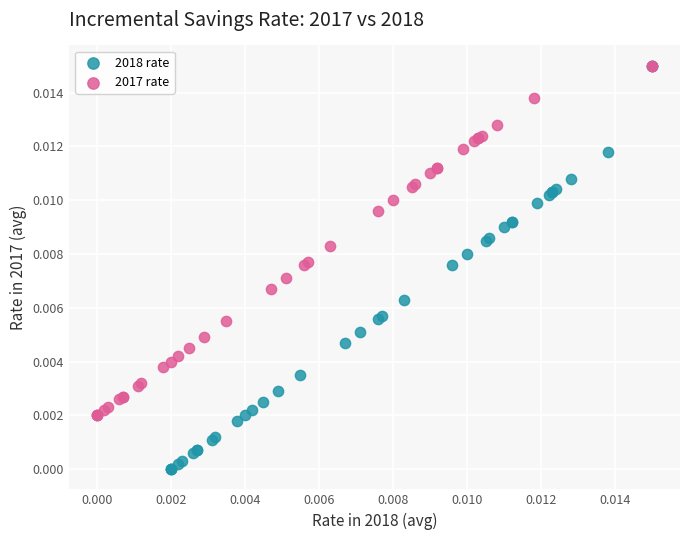

What are all the series names shown in the legend?

2018 rate, 2017 rate